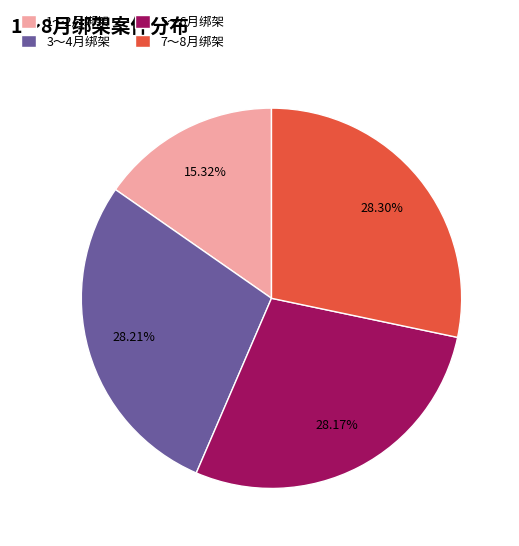

To the nearest percent, what is the combined percentage of 5～6月绑架 and 3～4月绑架?

56%